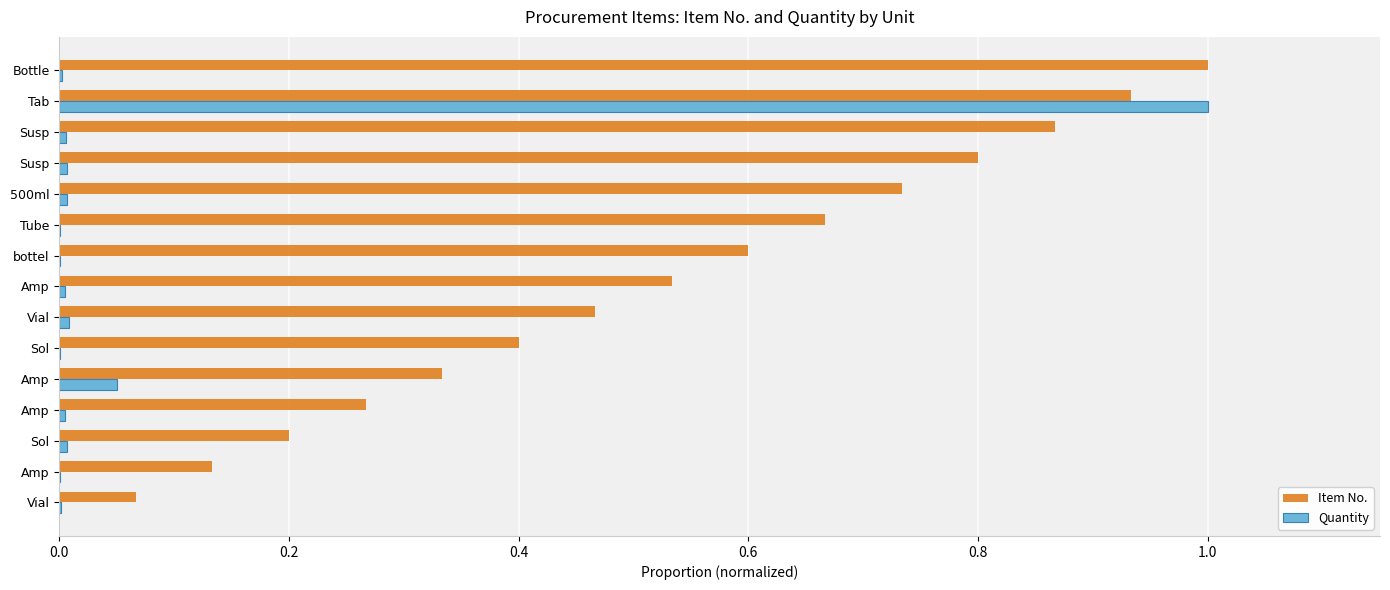

How many categories are shown in the chart?

15